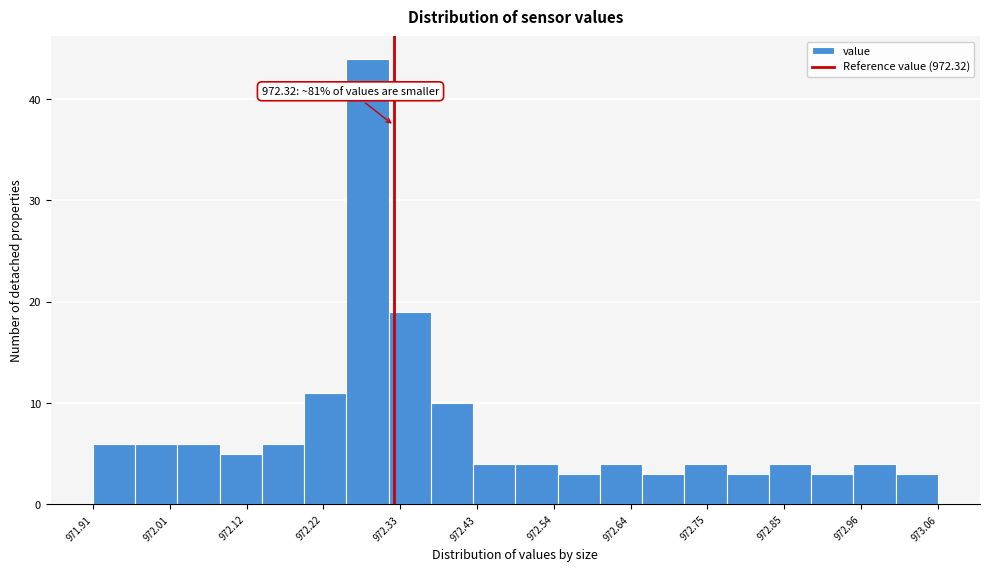

Read against the x-axis, roughly where is the centre of the tallest bar?

972.28